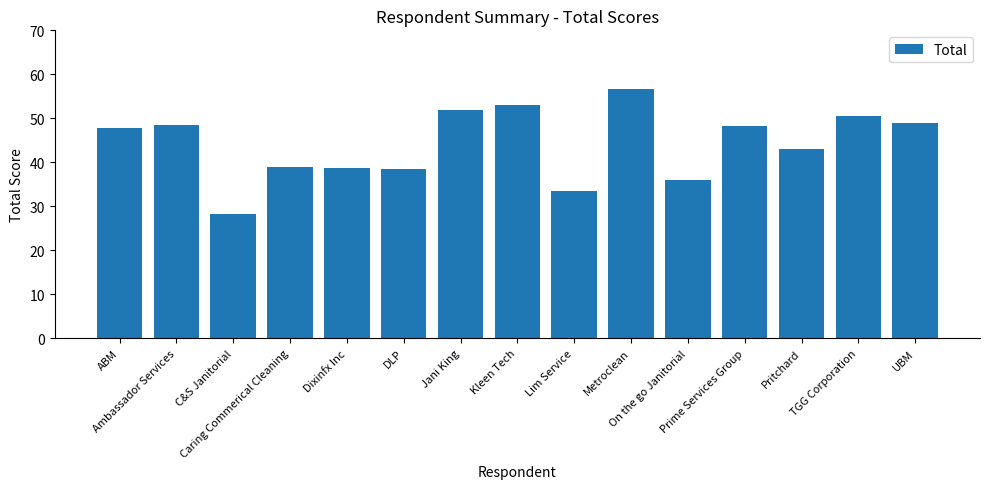

What is the smallest value displayed?

28.2